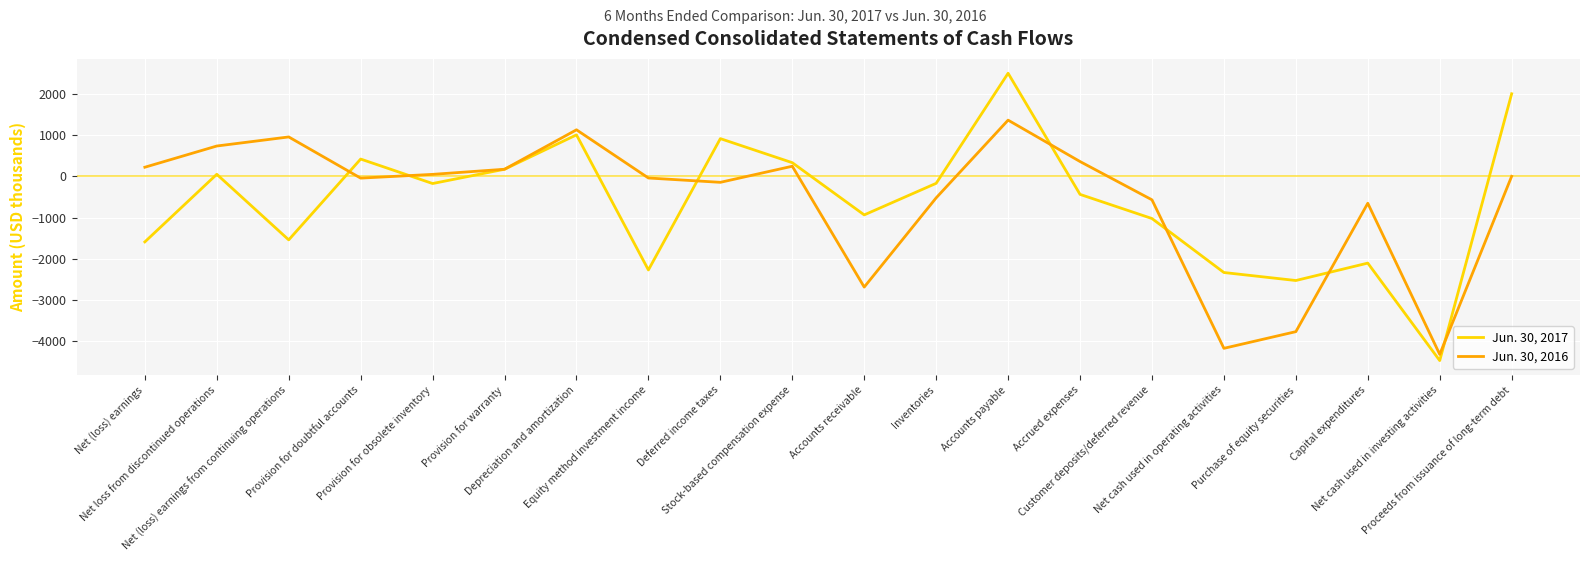

What is the average value of the Jun. 30, 2017 series?

-609